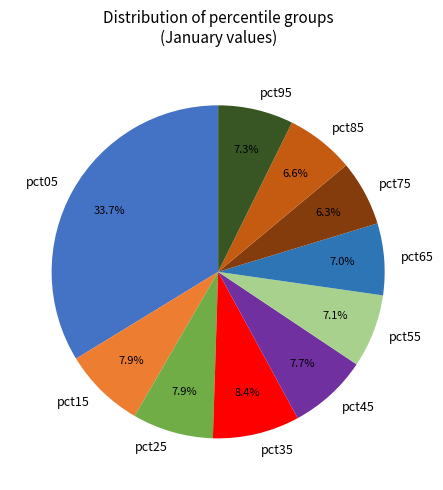

What percentage is the pct55 slice, to the nearest percent?

7%